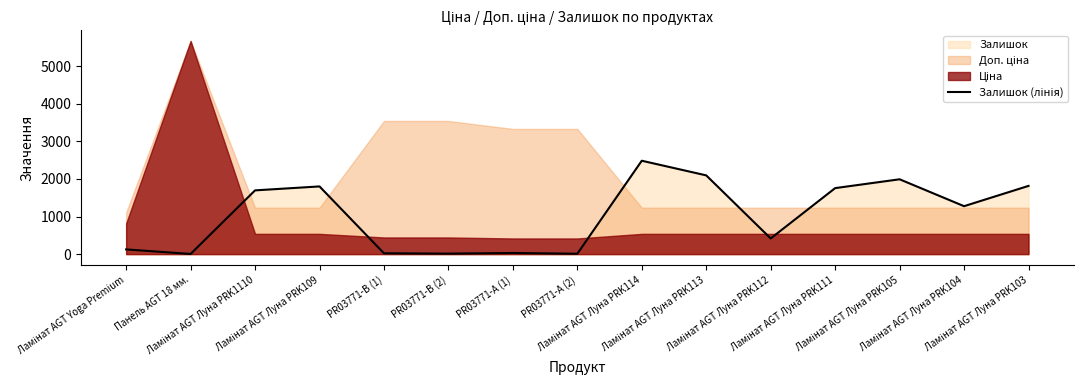

What value does the data have at Ламінат AGT Луна PRK109, to the nearest 10?

1800